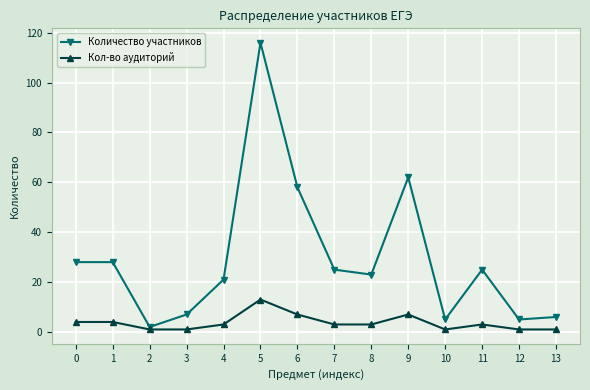

List the series in order of their overall mean, highest first.

Количество участников, Кол-во аудиторий